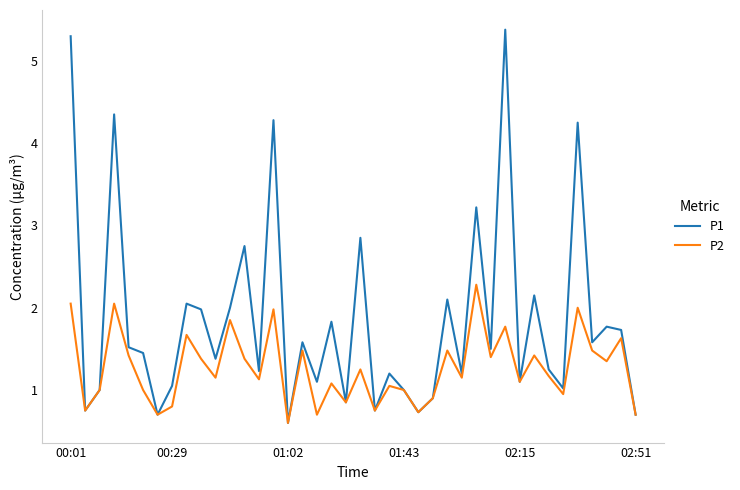

What is the minimum value shown in the chart?

0.6